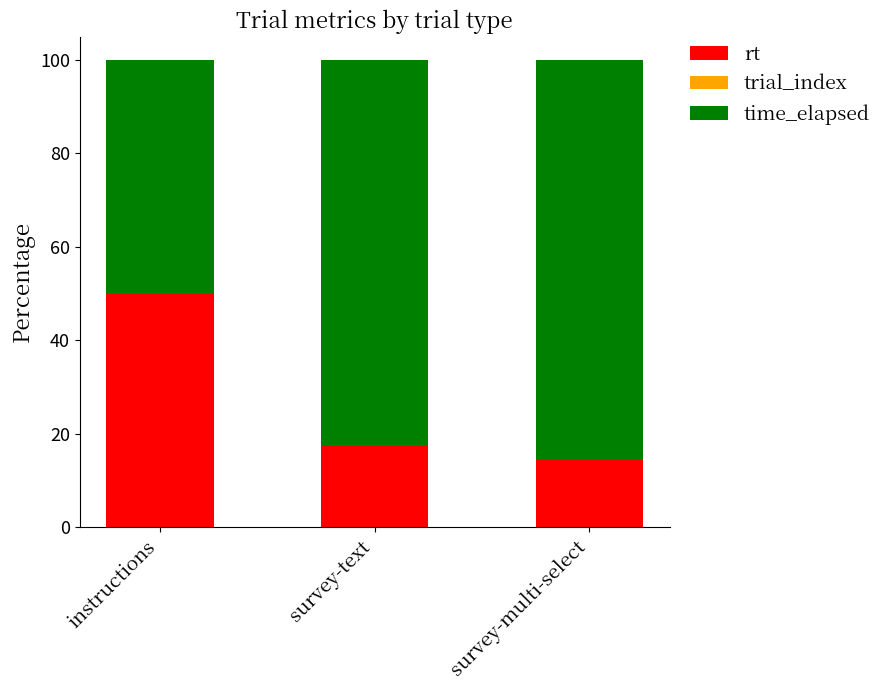

Read the rt value at instructions.

50.0